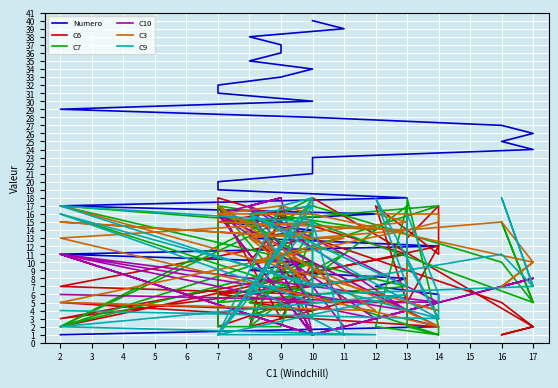

List the labels in order of C10 value, smallest first.

10, 10, 10, 10, 10, 10, 10, 10, 10, 11, 12, 12, 13, 13, 13, 13, 14, 14, 14, 14, 2, 16, 16, 17, 17, 2, 2, 2, 7, 7, 7, 7, 7, 8, 8, 8, 8, 9, 9, 9